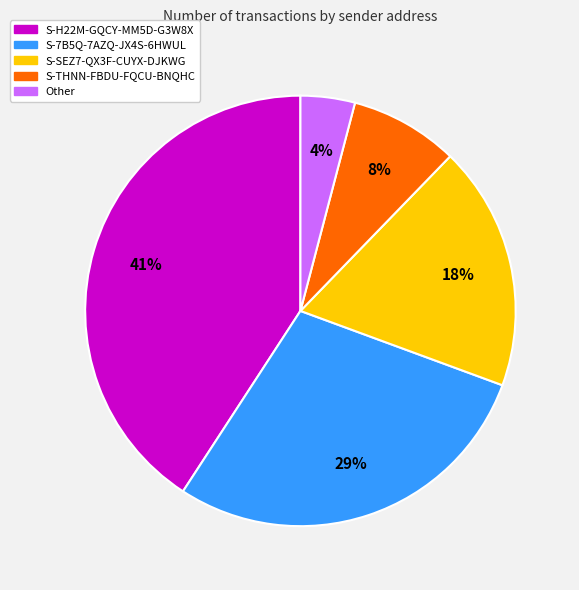

What percentage is the S-7B5Q-7AZQ-JX4S-6HWUL slice, to the nearest percent?

29%